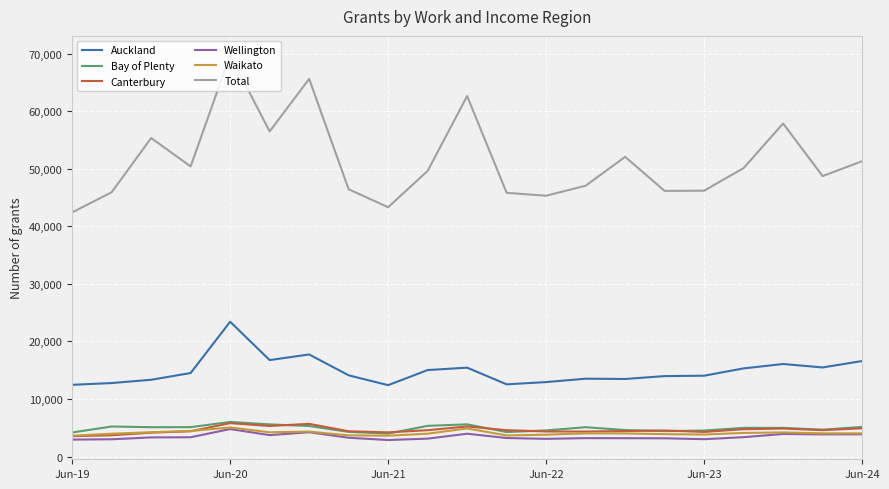

What is the sum of all Waikato values?

85437